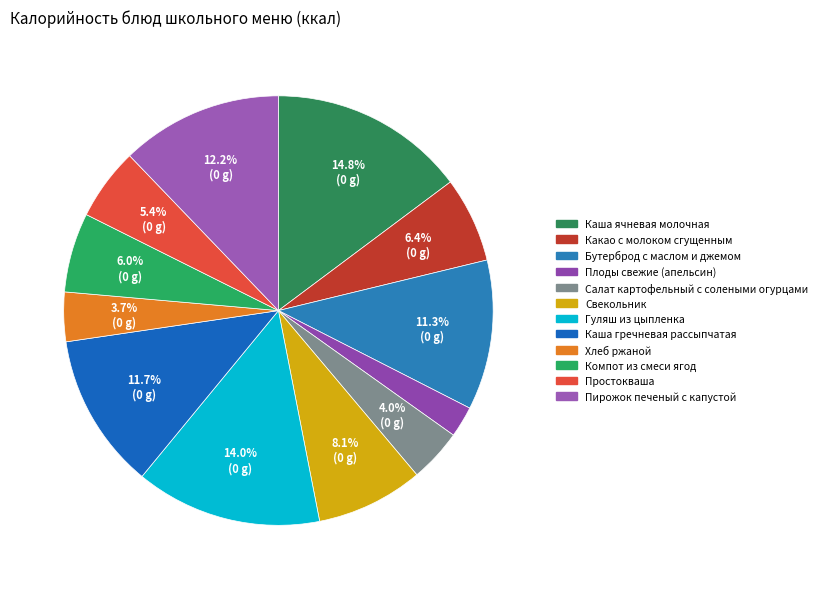

Combined, do Хлеб ржаной and Простокваша account for over 50%?

No